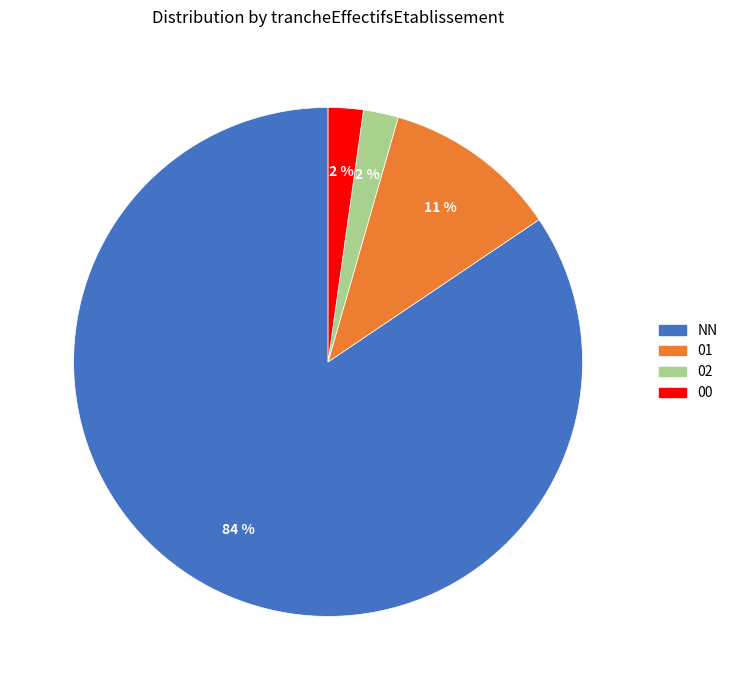

Which slice is the largest?

NN